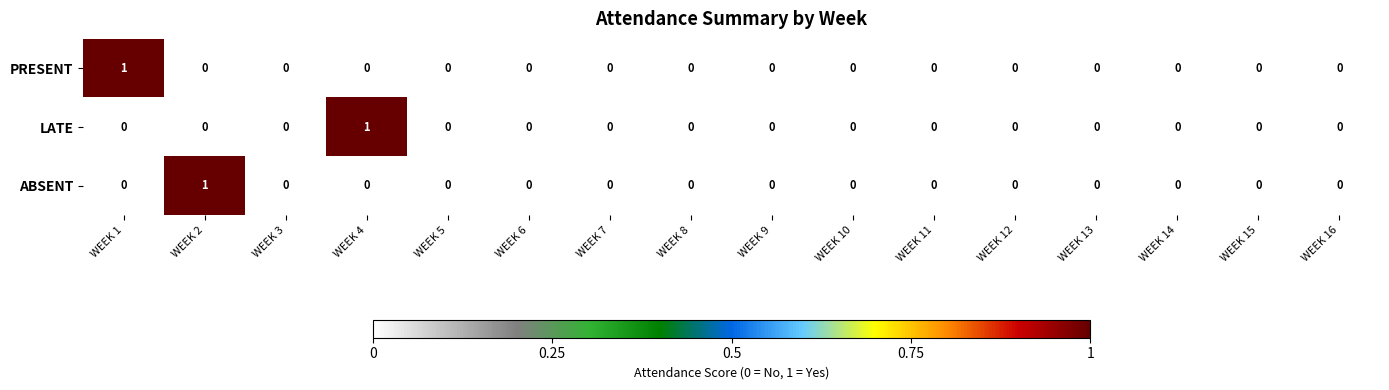

At which label does LATE reach its peak?

WEEK 4